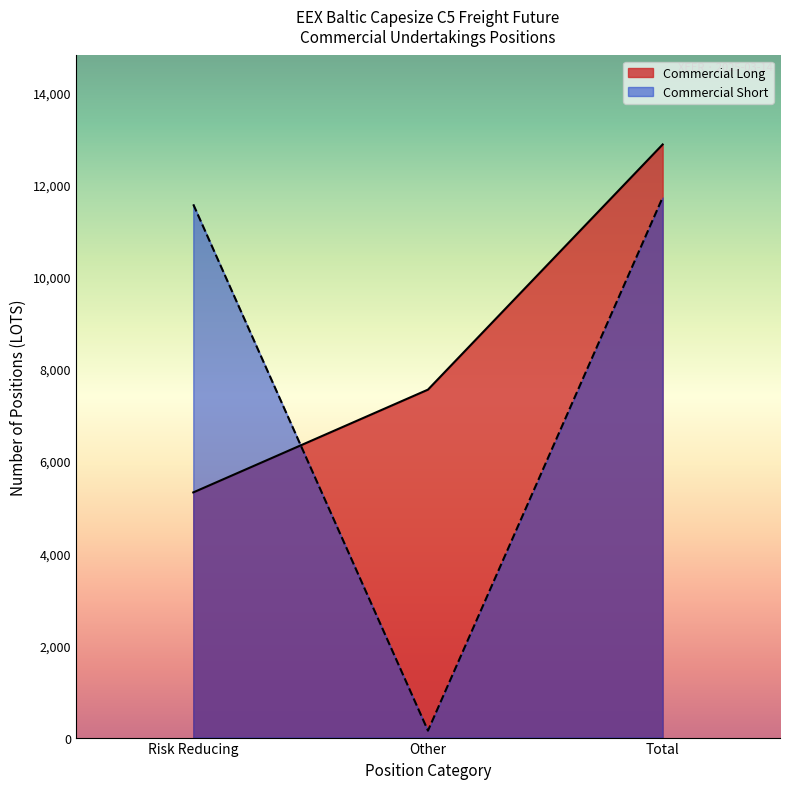

At Risk Reducing, list the series in order from largest to smallest.

Commercial Short, Commercial Long